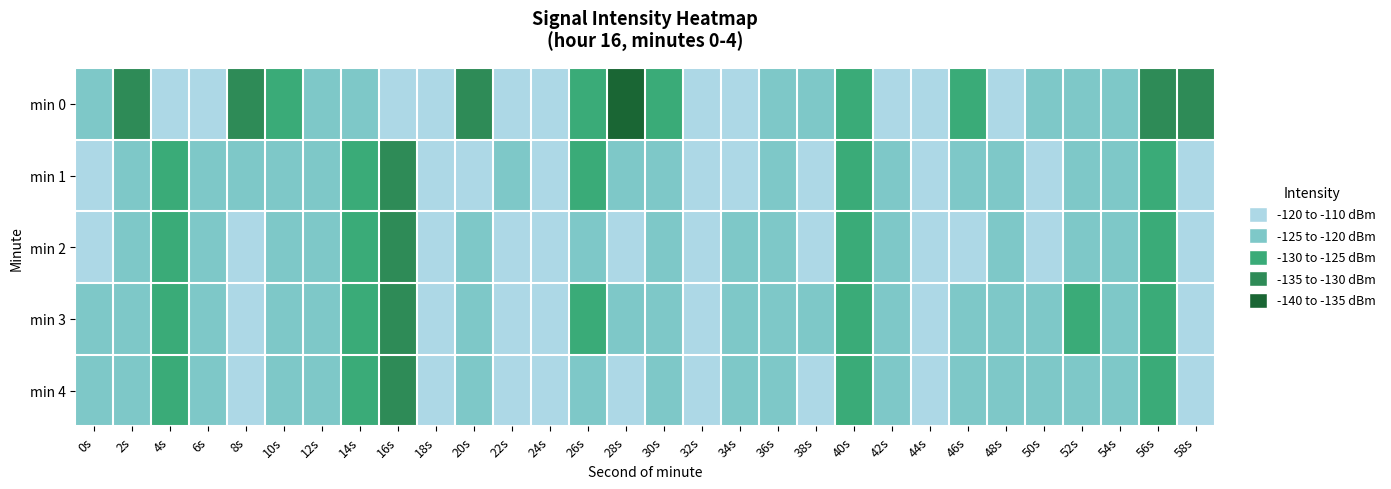

At 48s, list the series in order from smallest to largest.

min 3, min 4, min 1, min 2, min 0